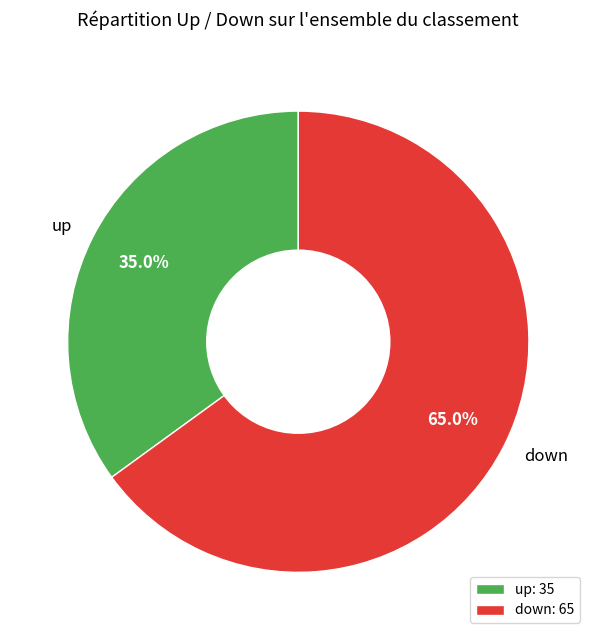

Rank the categories by value from lowest to highest.

up, down